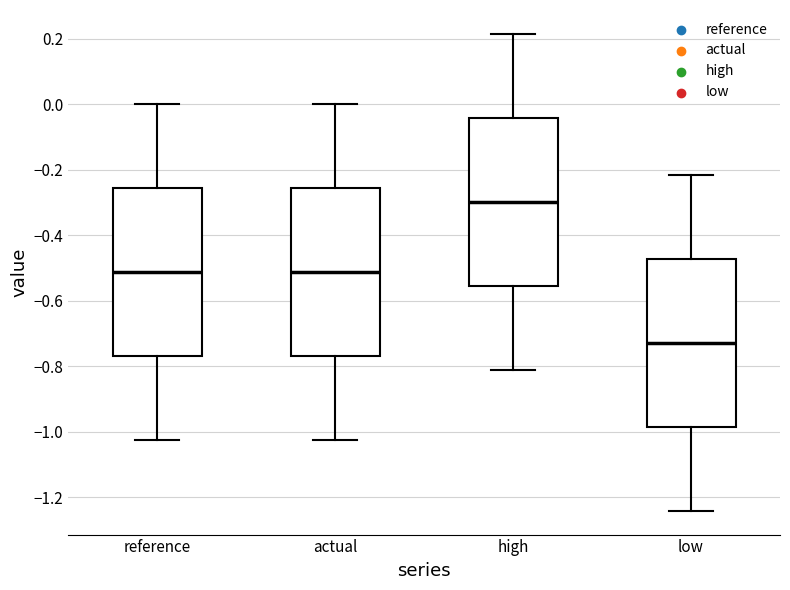

Reading left to right, read every box against the y-axis: the position of its median line, the range the box covers, and the ends of its whiskers. The values are not printed on the chart, so give them approximately, as read against the axis.

reference: median -0.52, box -0.76 to -0.26, whiskers -1.02 to 0.00
actual: median -0.52, box -0.76 to -0.26, whiskers -1.02 to 0.00
high: median -0.30, box -0.56 to -0.04, whiskers -0.80 to 0.22
low: median -0.72, box -0.98 to -0.48, whiskers -1.24 to -0.22